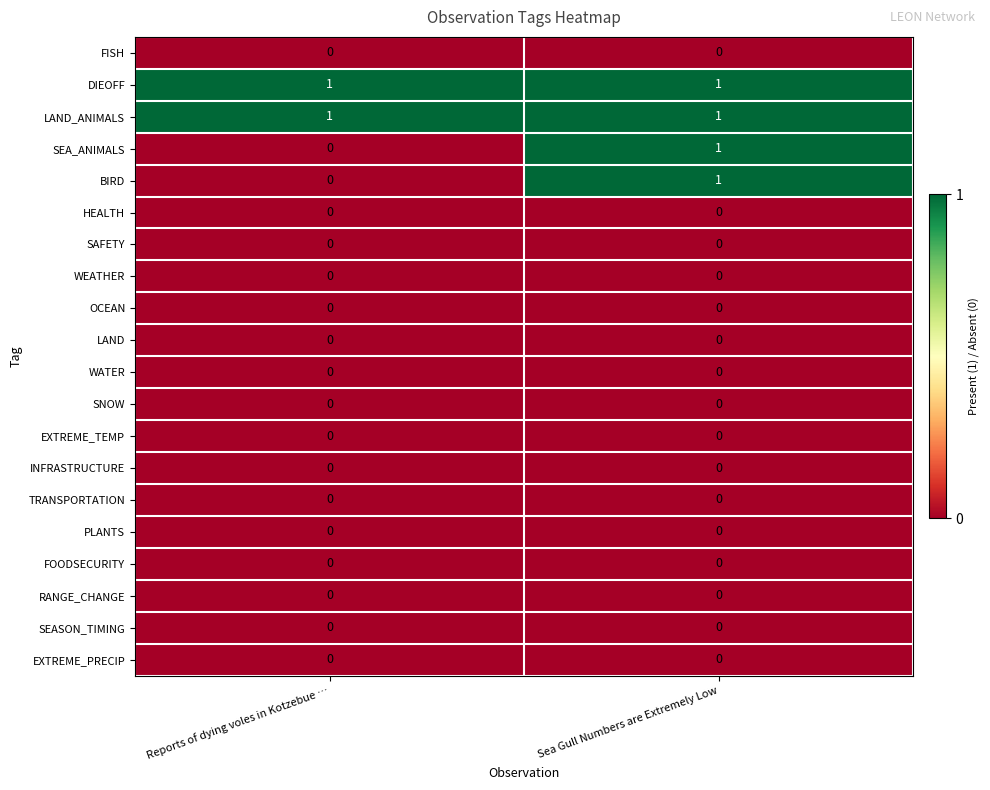

At which category is the sum across all series the highest?

Sea Gull Numbers are Extremely Low